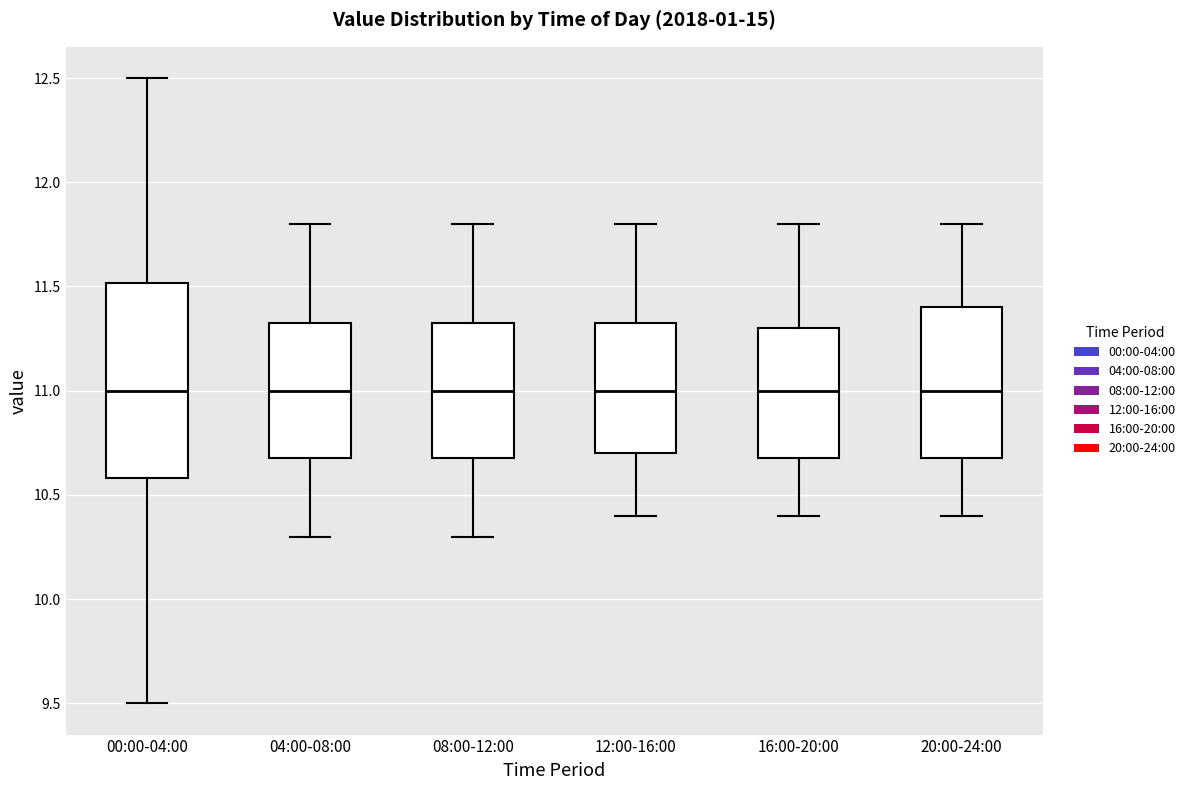

Reading left to right, read every box against the y-axis: the position of its median line, the range the box covers, and the ends of its whiskers. The values are not printed on the chart, so give them approximately, as read against the axis.

00:00-04:00: median 11.00, box 10.60 to 11.50, whiskers 9.50 to 12.50
04:00-08:00: median 11.00, box 10.70 to 11.35, whiskers 10.30 to 11.80
08:00-12:00: median 11.00, box 10.70 to 11.35, whiskers 10.30 to 11.80
12:00-16:00: median 11.00, box 10.70 to 11.35, whiskers 10.40 to 11.80
16:00-20:00: median 11.00, box 10.70 to 11.30, whiskers 10.40 to 11.80
20:00-24:00: median 11.00, box 10.70 to 11.40, whiskers 10.40 to 11.80